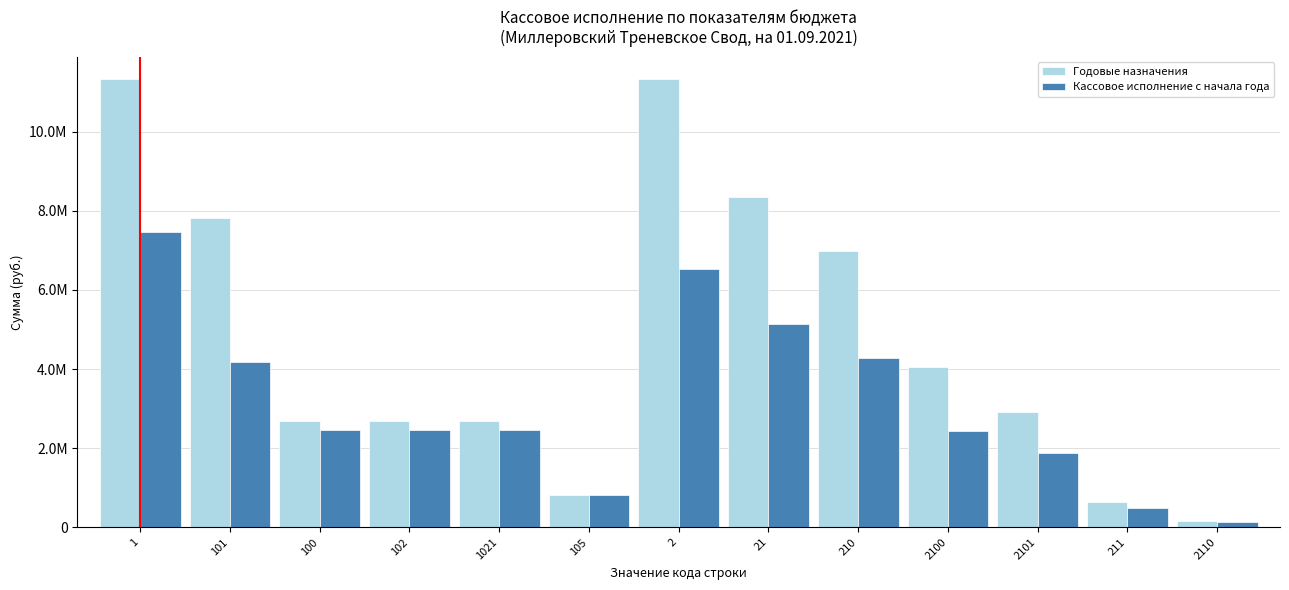

What are all the series names shown in the legend?

Годовые назначения, Кассовое исполнение с начала года